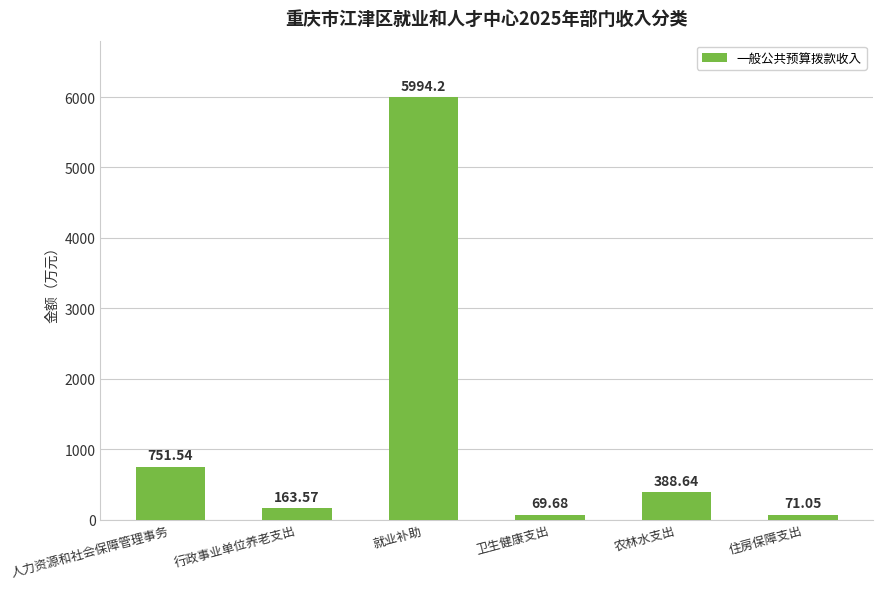

Does the chart contain stacked bars?

No